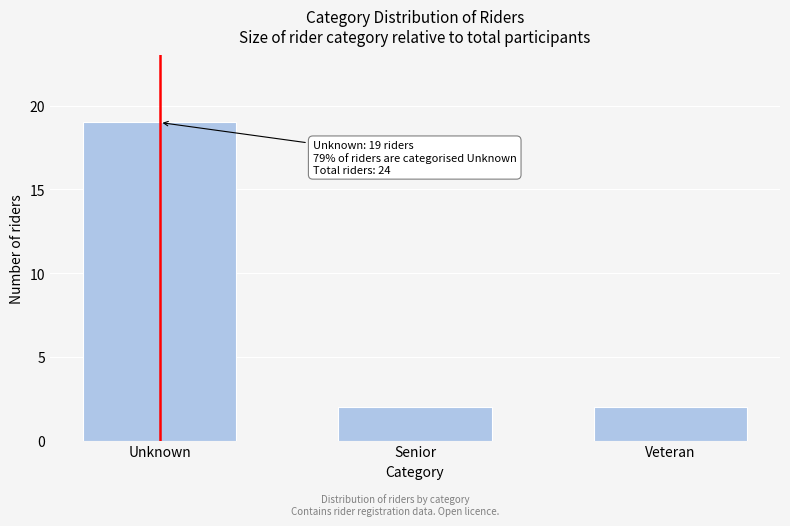

Reading left to right, list all the values displayed in this chart.

19	2	2